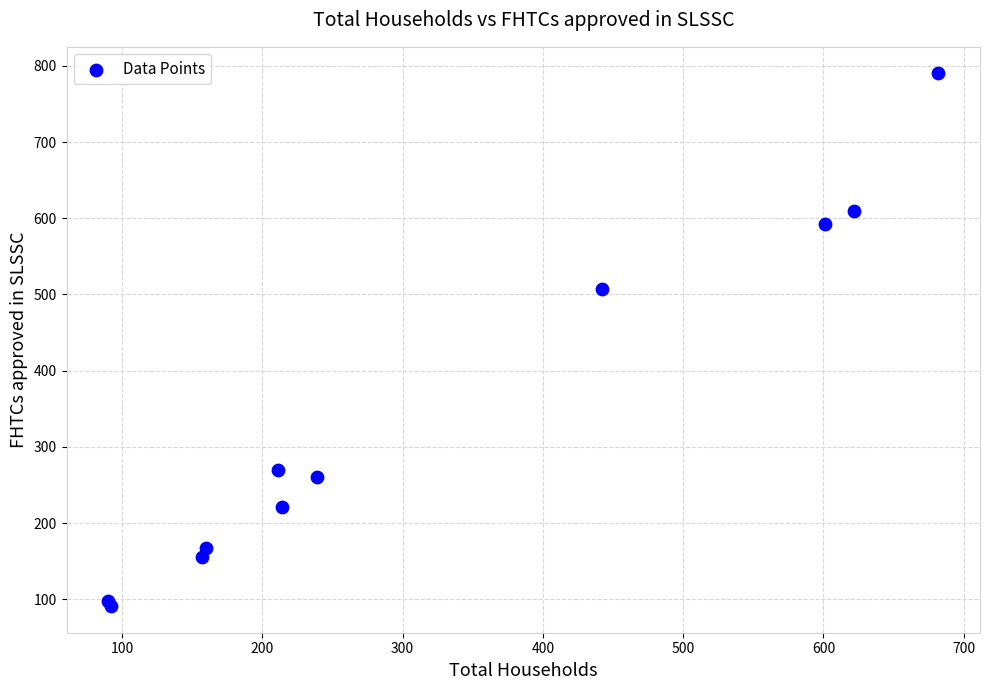

What Y value in the scatter plot is closest to 440?

507